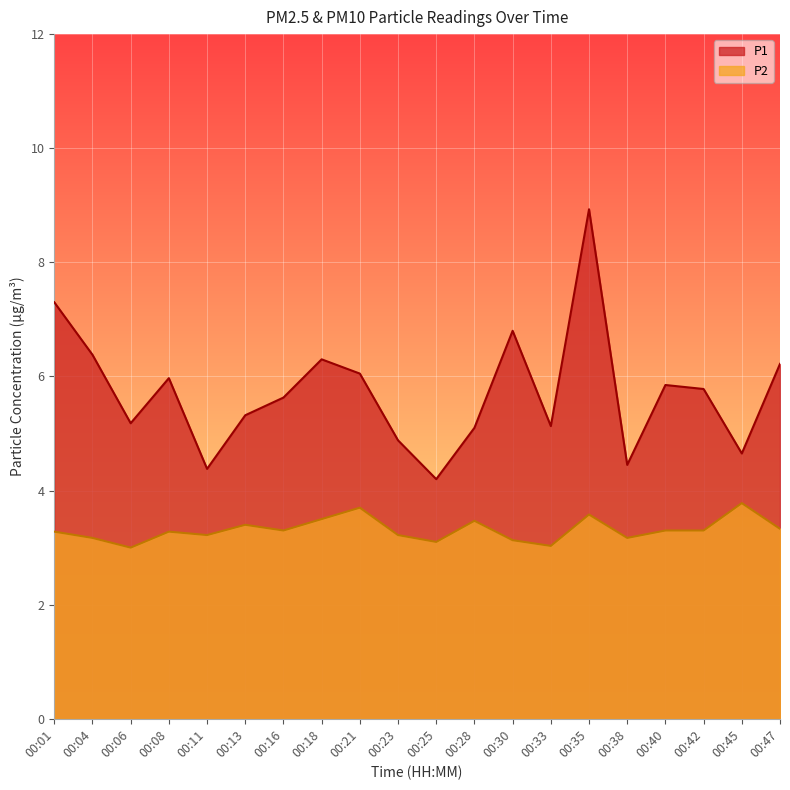

Reading right to left, extract all data points from this chart.

P1: 6.2	4.7	5.8	5.8	4.5	8.9	5.1	6.8	5.1	4.2	4.9	6.0	6.3	5.6	5.3	4.4	6.0	5.2	6.4	7.3
P2: 3.3	3.8	3.3	3.3	3.2	3.6	3.0	3.1	3.5	3.1	3.2	3.7	3.5	3.3	3.4	3.2	3.3	3.0	3.2	3.3